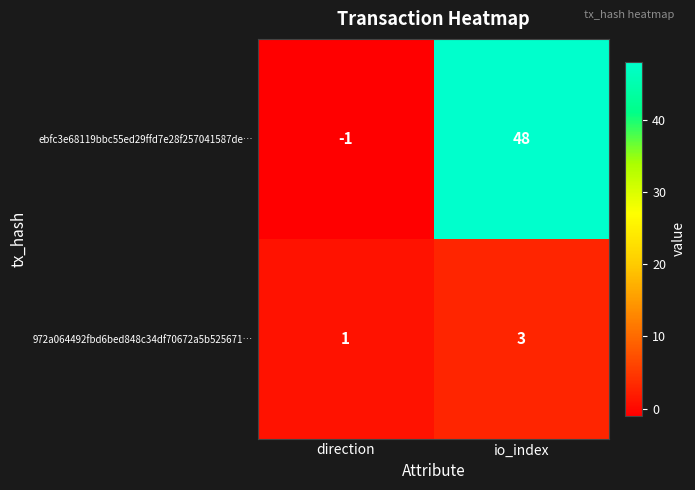

At which label is ebfc3e68119bbc55ed29ffd7e28f257041587de… closest to 23?

direction